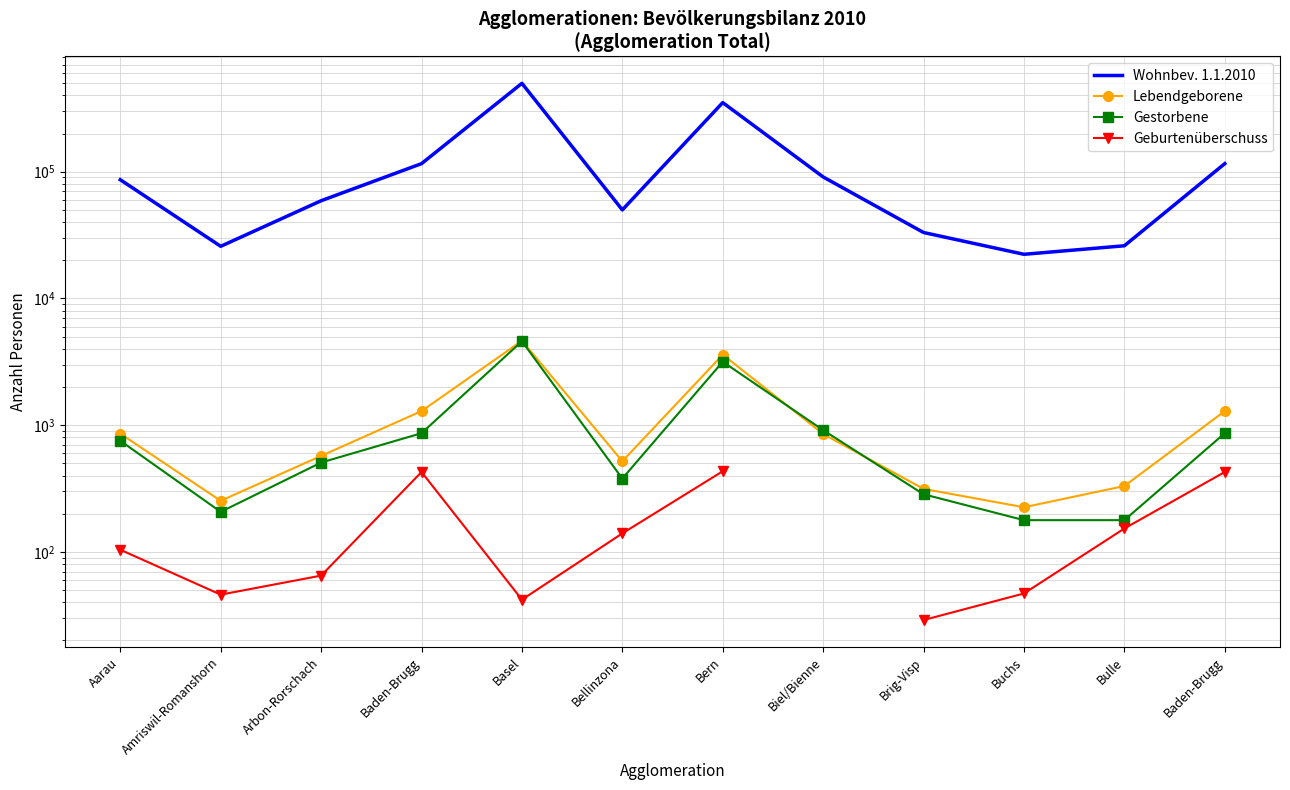

What is the average value of the Lebendgeborene series?

1228.1